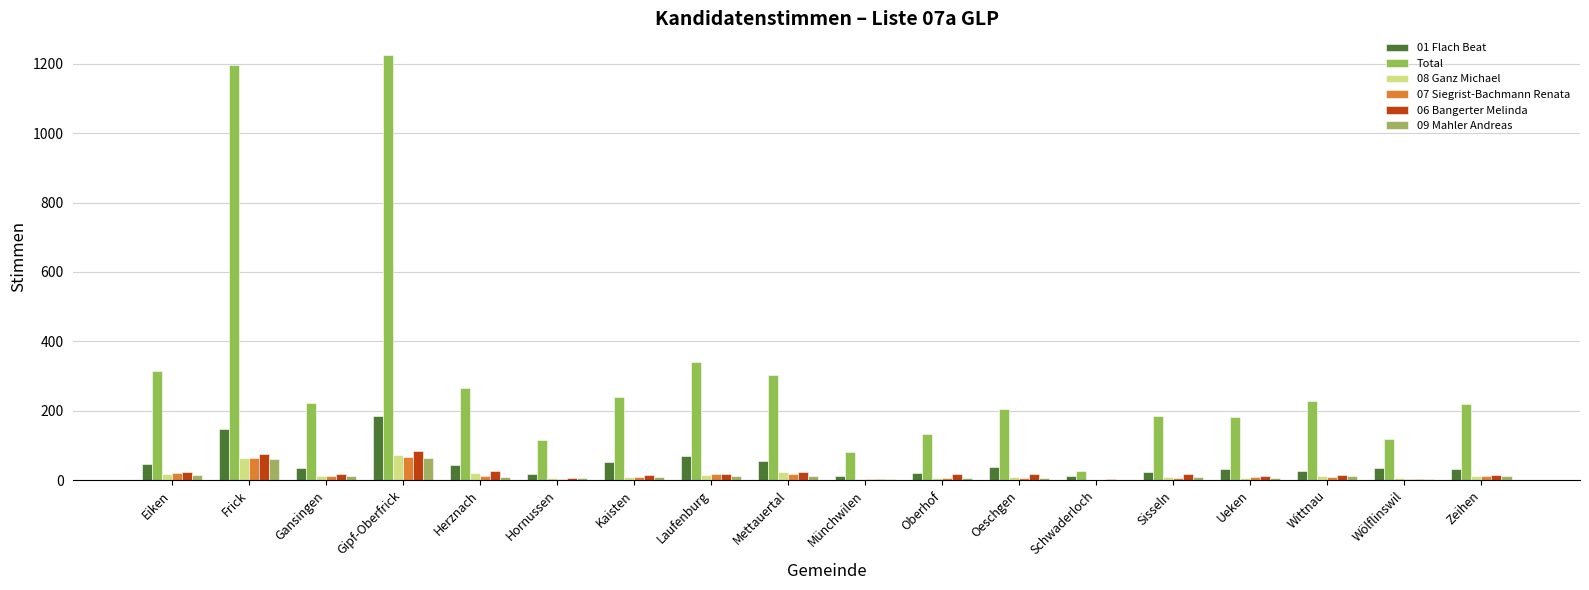

What is the value of the Total bar at the 16th from the left?

227